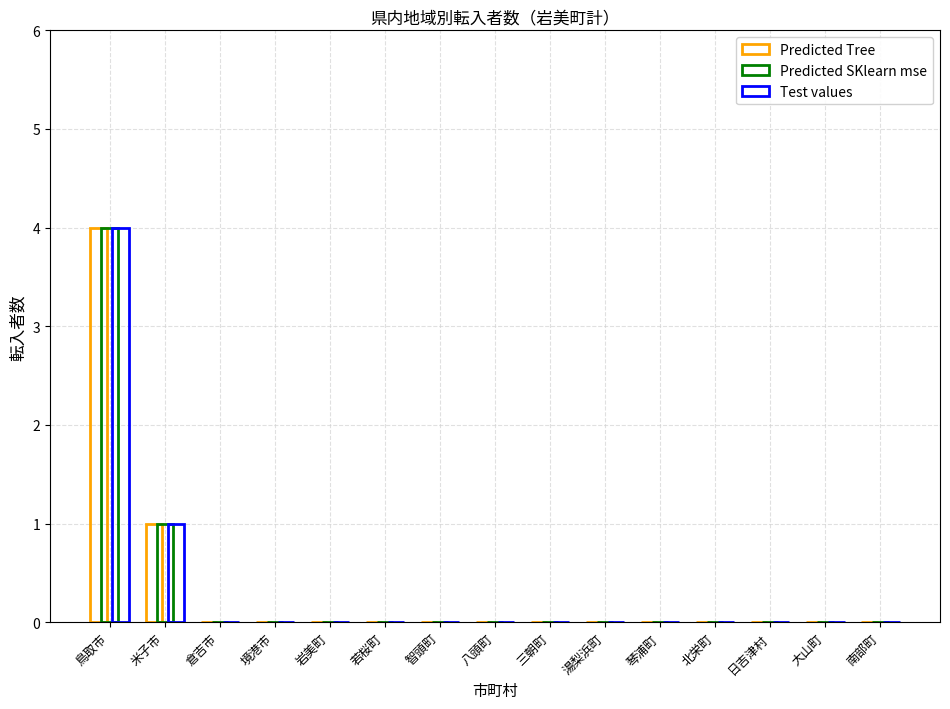

List the labels in order of Predicted Tree value, smallest first.

倉吉市, 境港市, 岩美町, 若桜町, 智頭町, 八頭町, 三朝町, 湯梨浜町, 琴浦町, 北栄町, 日吉津村, 大山町, 南部町, 米子市, 鳥取市